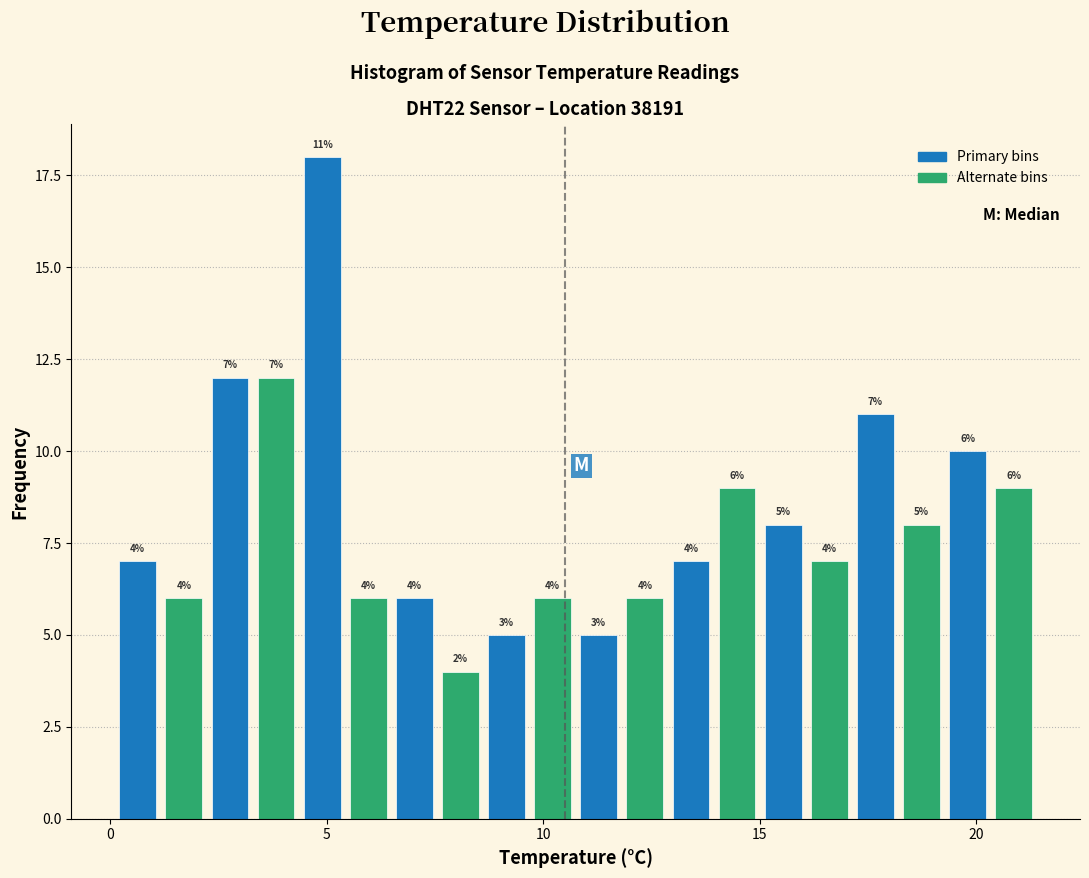

Around what value on the x-axis is the tallest bar? Give the approximate position of its centre, as read against the axis.

5.0